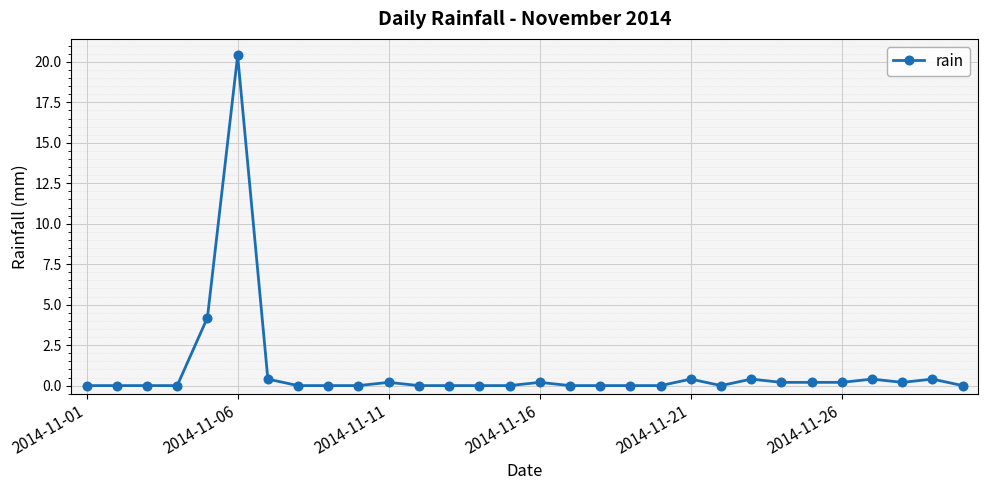

Reading left to right, transcribe all the data shown in this chart.

0.0	0.0	0.0	0.0	4.2	20.4	0.4	0.0	0.0	0.0	0.2	0.0	0.0	0.0	0.0	0.2	0.0	0.0	0.0	0.0	0.4	0.0	0.4	0.2	0.2	0.2	0.4	0.2	0.4	0.0